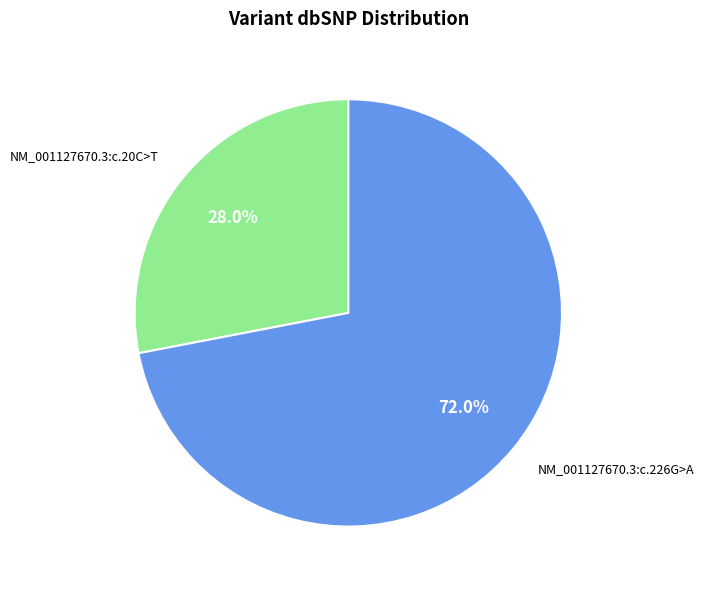

To the nearest percent, what is the combined percentage of NM_001127670.3:c.226G>A and NM_001127670.3:c.20C>T?

100%